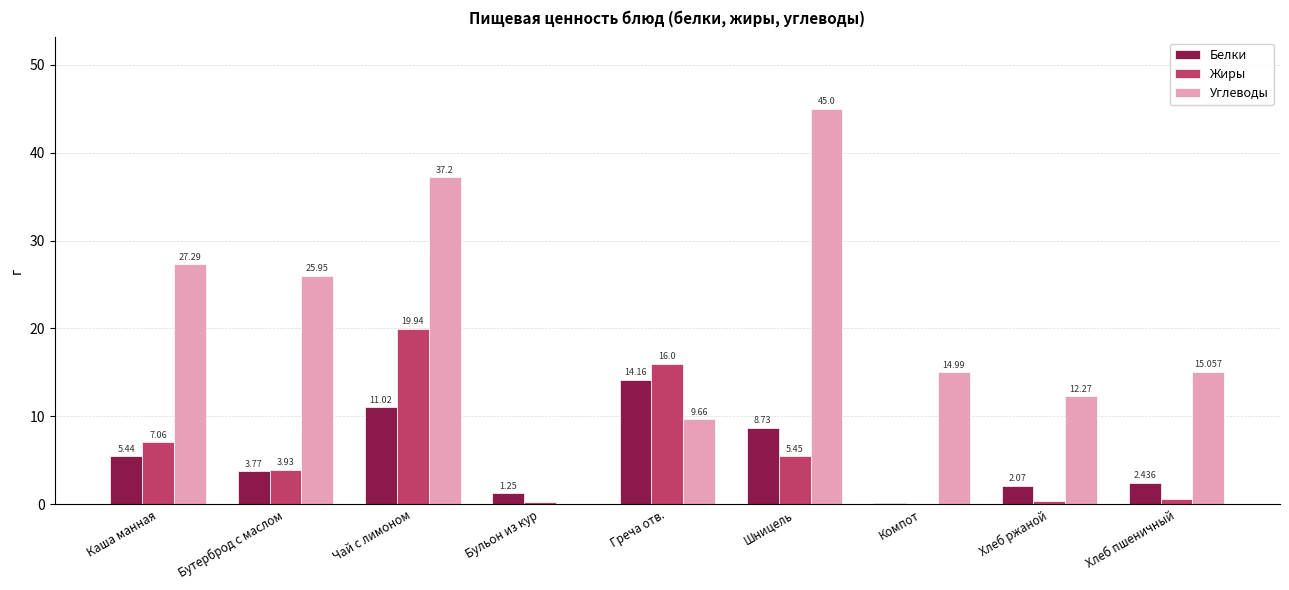

Which series changed the most between Бульон из кур and Хлеб пшеничный?

Углеводы